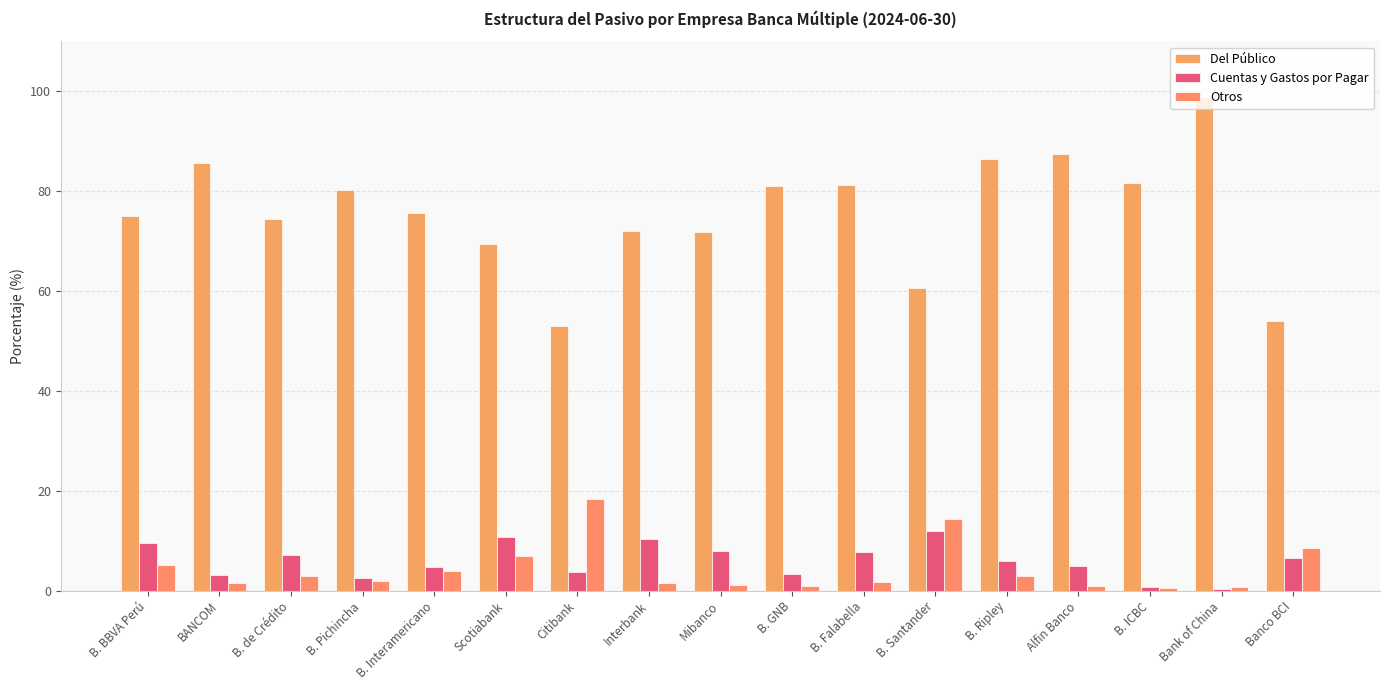

The Cuentas y Gastos por Pagar series shows 0.4 at Bank of China. True or false?

True